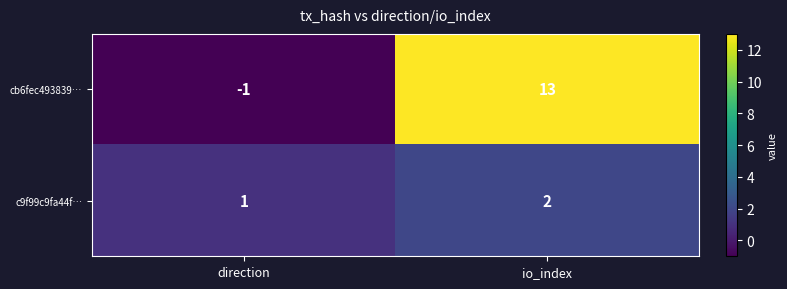

Reading right to left, what are all the values shown in this chart?

cb6fec493839…: 13	-1
c9f99c9fa44f…: 2	1